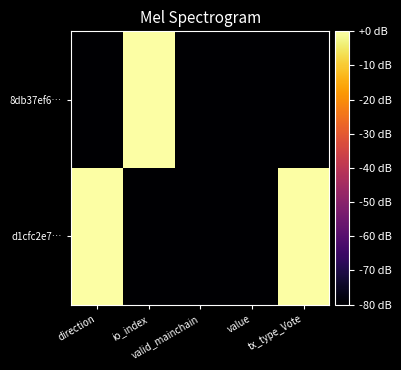

How many series are shown in this chart?

2